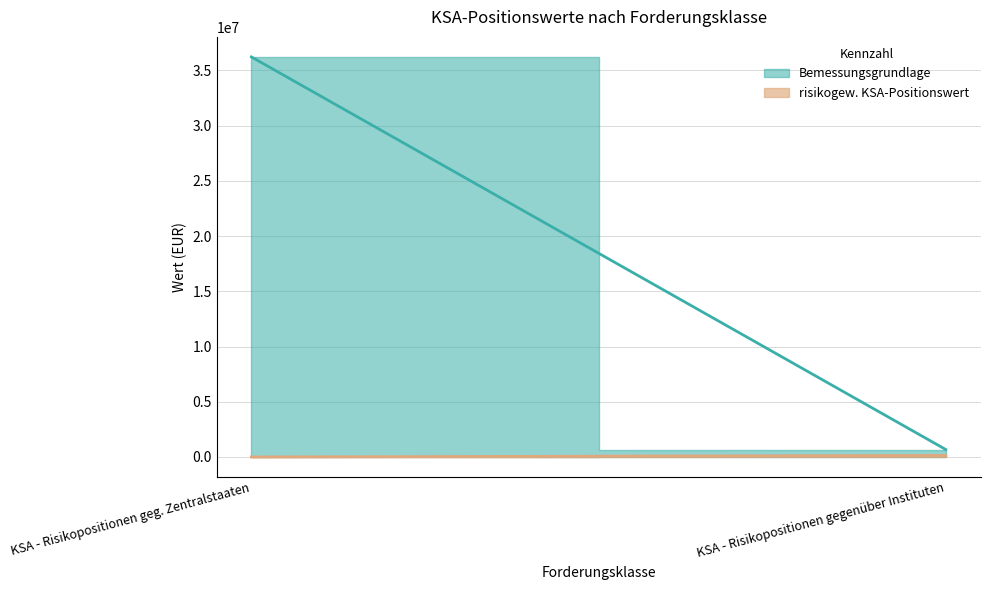

What are all the series names shown in the legend?

Bemessungsgrundlage, risikogew. KSA-Positionswert